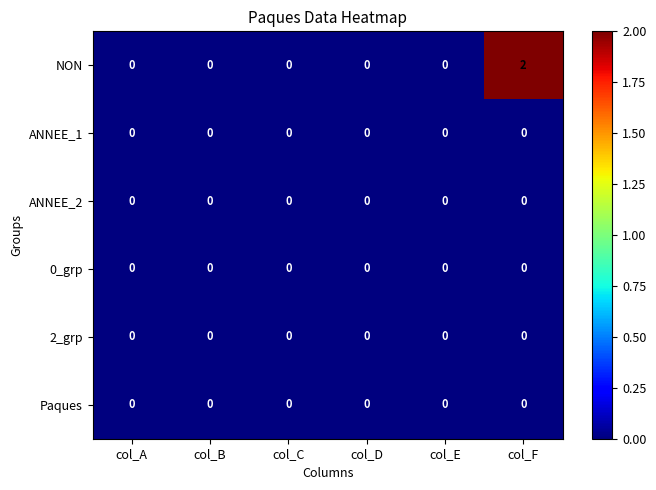

Which series has the largest total across all categories?

NON